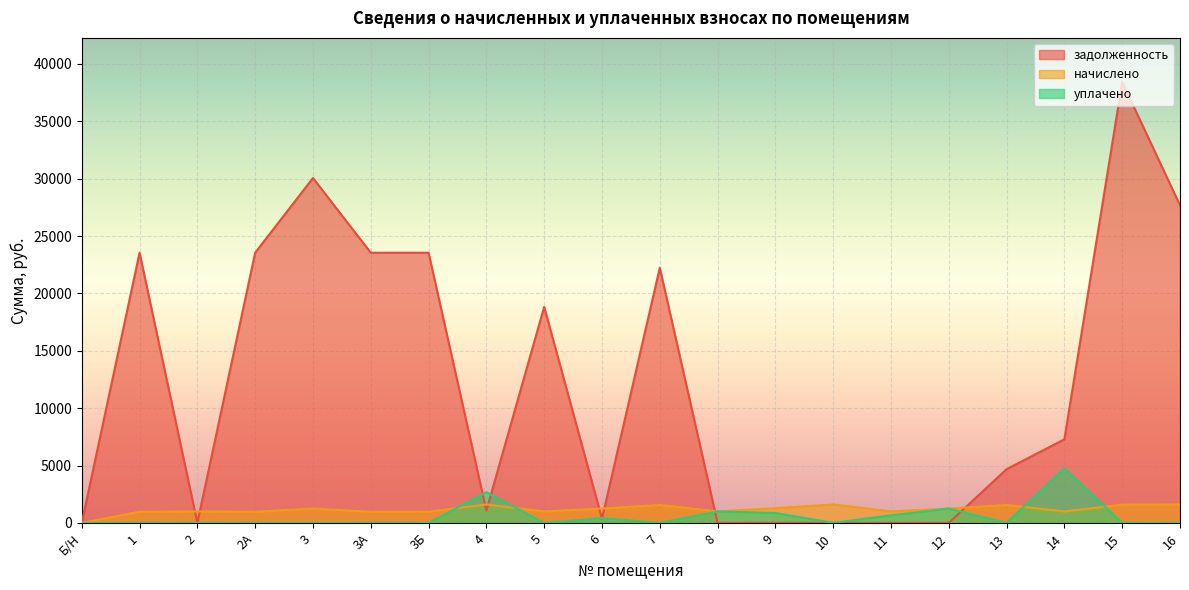

Where does the задолженность series first go above 7284?

1